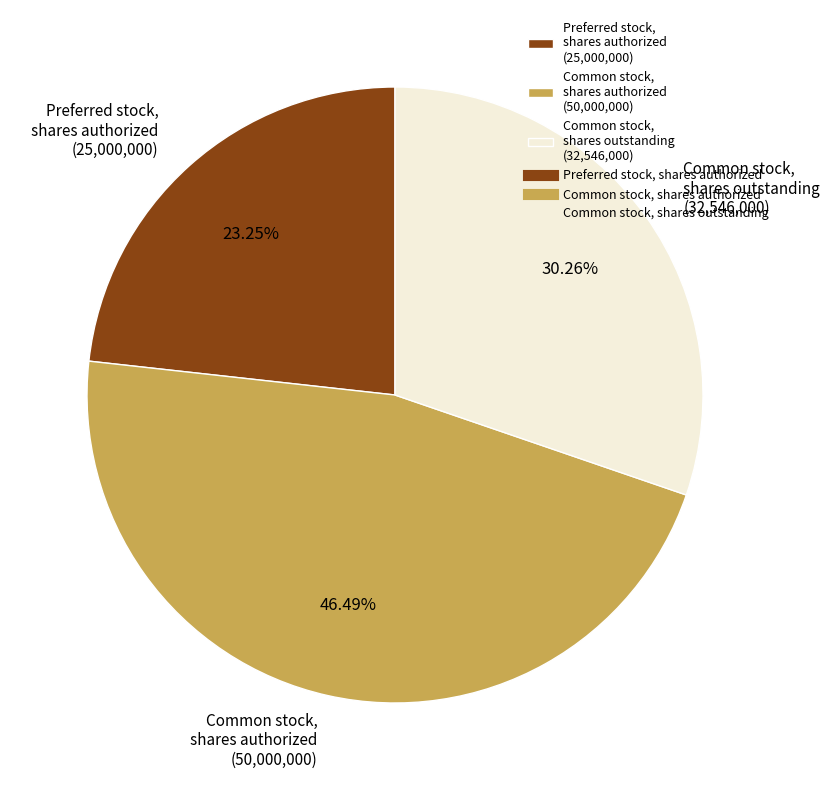

Is it true that Common stock, shares outstanding is 30% of the pie?

True